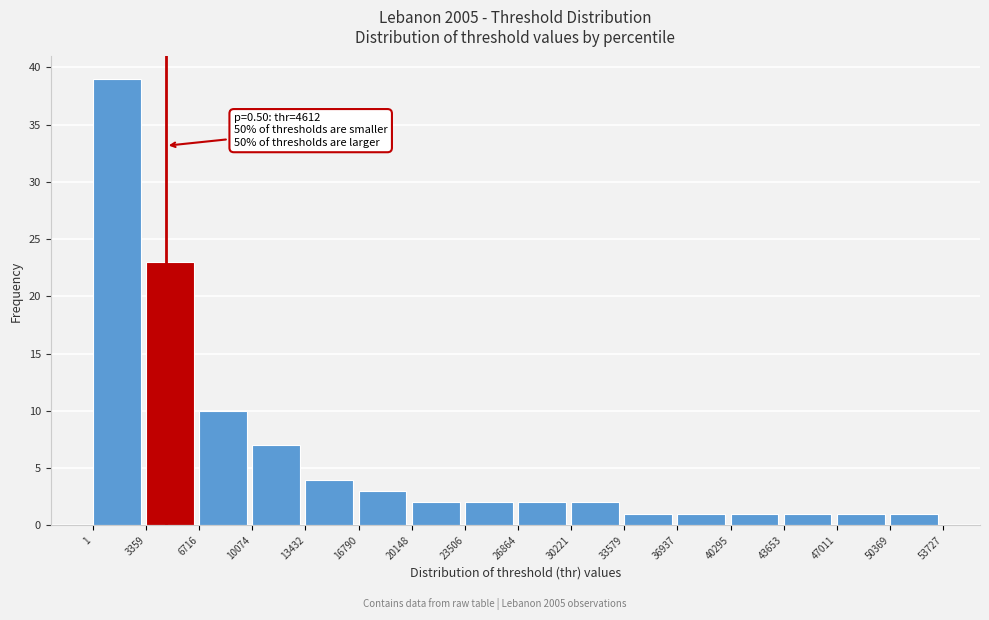

Over which range of the x-axis is the bar tallest?

1 to 3359